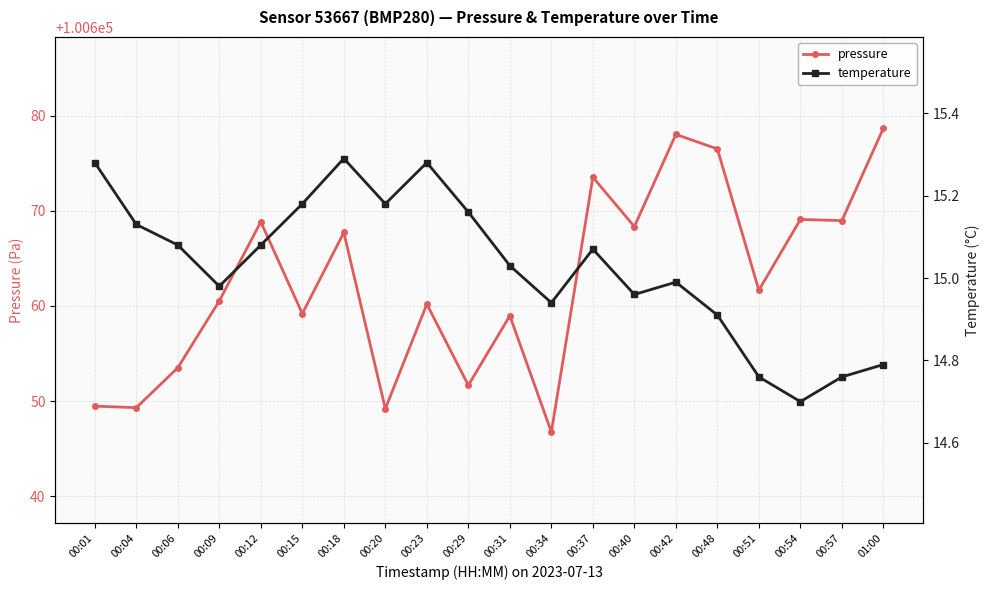

True or false: pressure has a value of 100669.1 at 00:54.

True